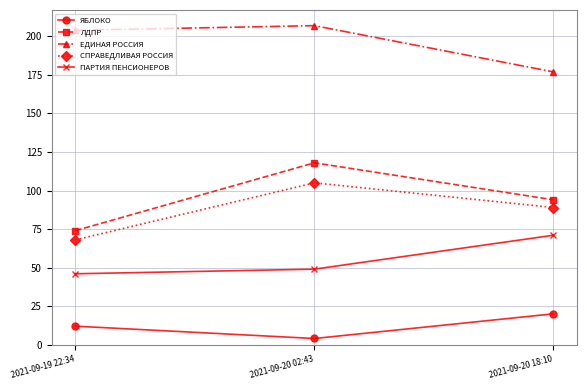

Reading left to right, list all the values displayed in this chart.

ЯБЛОКО: 2021-09-19 22:34=12	2021-09-20 02:43=4	2021-09-20 18:10=20
ЛДПР: 2021-09-19 22:34=74	2021-09-20 02:43=118	2021-09-20 18:10=94
ЕДИНАЯ РОССИЯ: 2021-09-19 22:34=204	2021-09-20 02:43=207	2021-09-20 18:10=177
СПРАВЕДЛИВАЯ РОССИЯ: 2021-09-19 22:34=68	2021-09-20 02:43=105	2021-09-20 18:10=89
ПАРТИЯ ПЕНСИОНЕРОВ: 2021-09-19 22:34=46	2021-09-20 02:43=49	2021-09-20 18:10=71